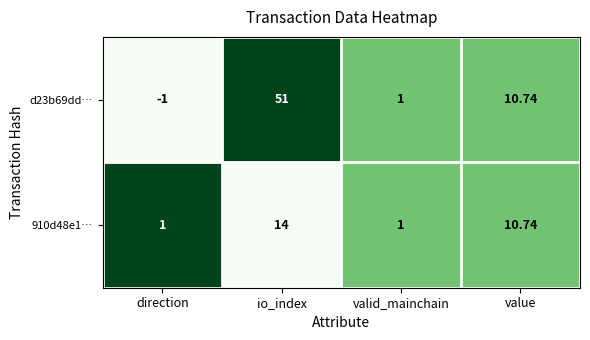

Which label corresponds to the largest value in the chart?

io_index